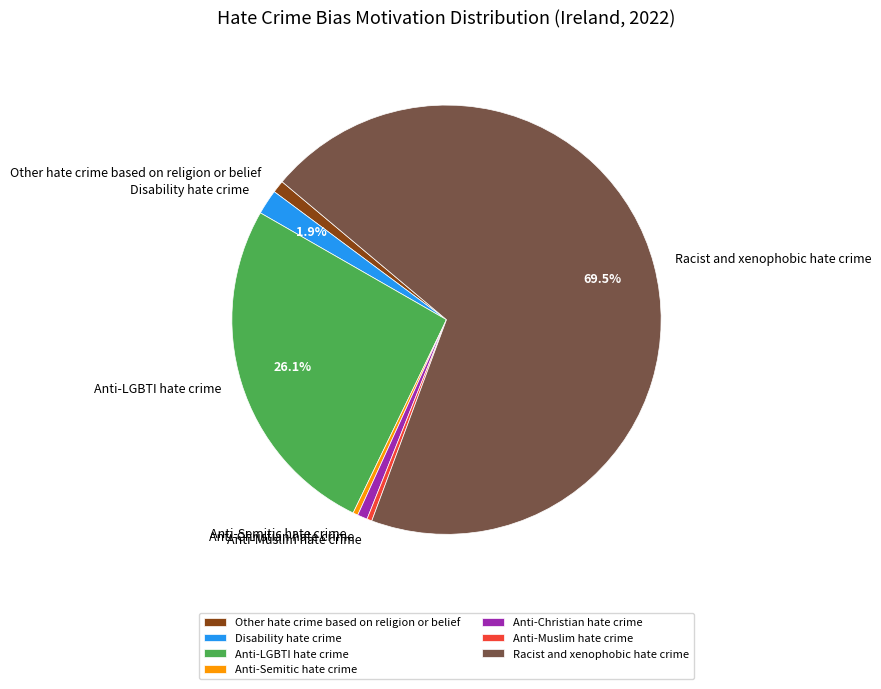

To the nearest percent, what is the difference between the largest and smallest slice percentages?

69%